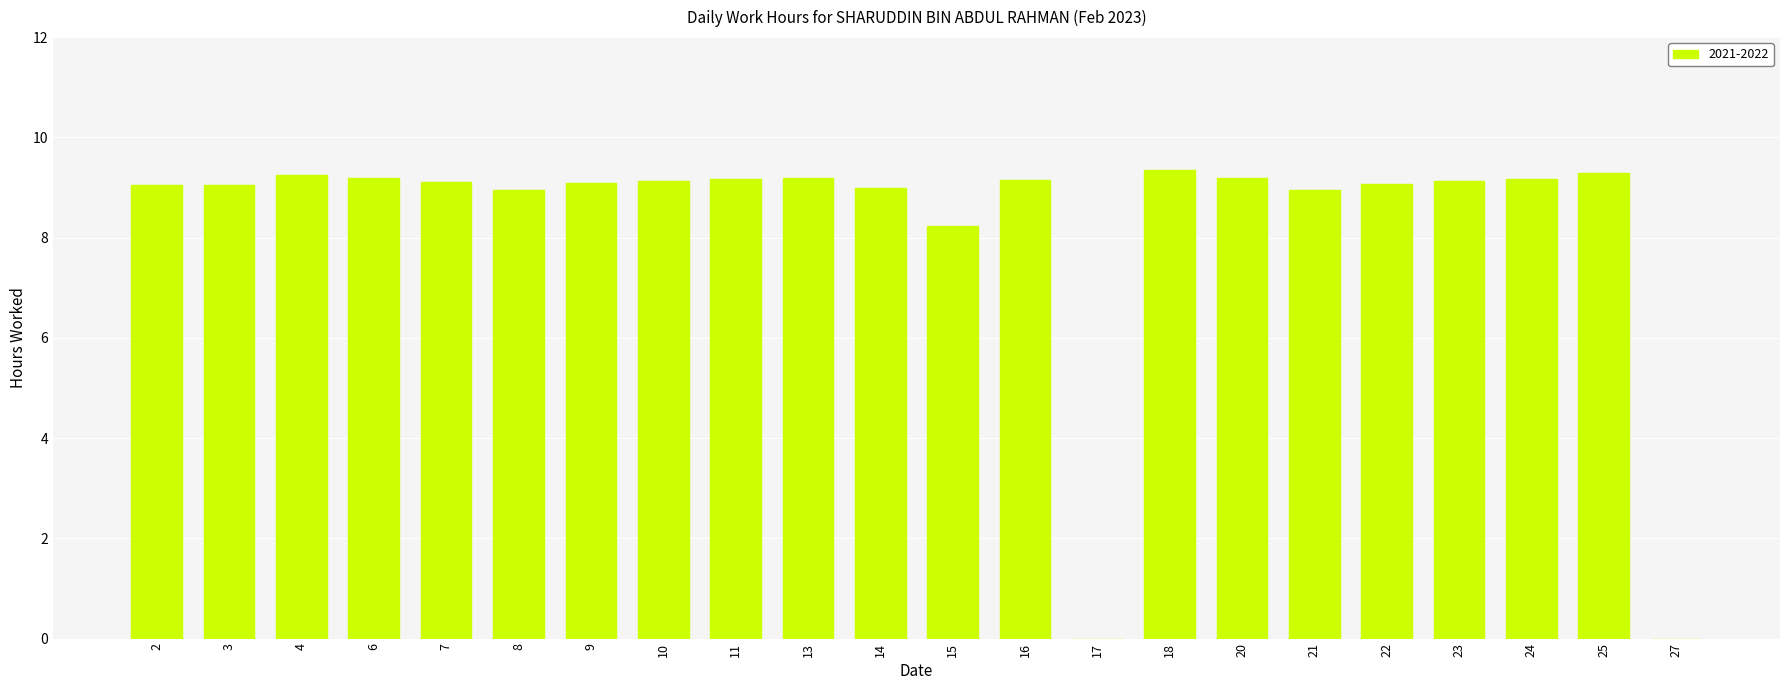

Does the chart contain stacked bars?

No